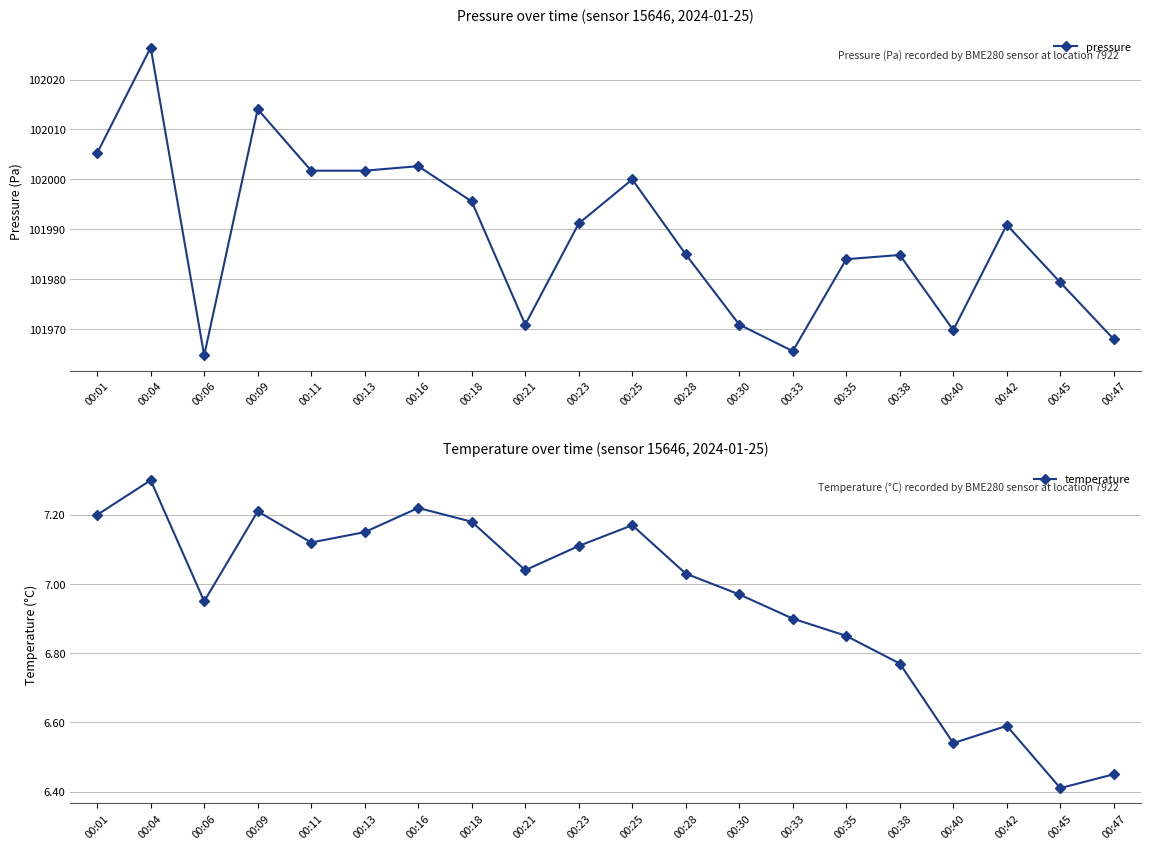

The value of temperature at 00:09 is 7.2. True or false?

True